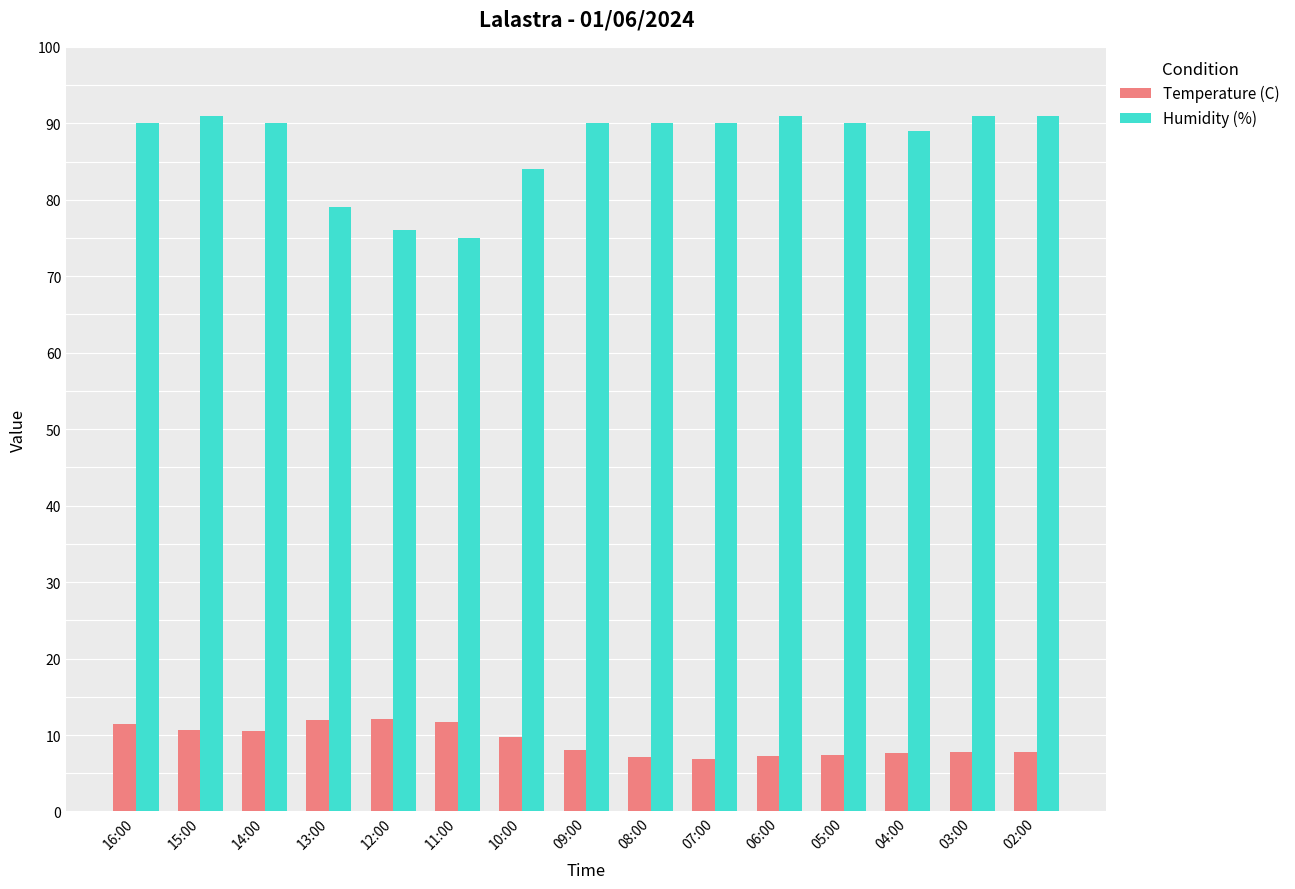

What is the lowest value of the Humidity (%) series?

75.0